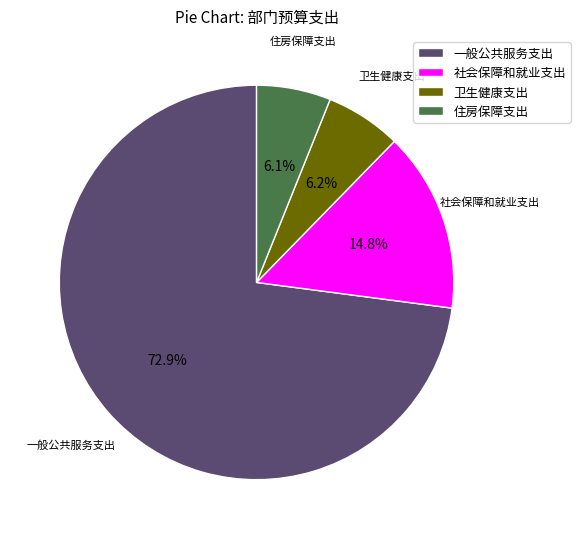

What is the ratio of the value at 一般公共服务支出 to the value at 社会保障和就业支出?

4.9